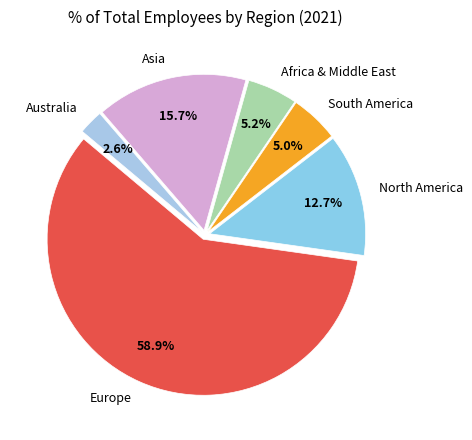

Which slice is the smallest?

Australia